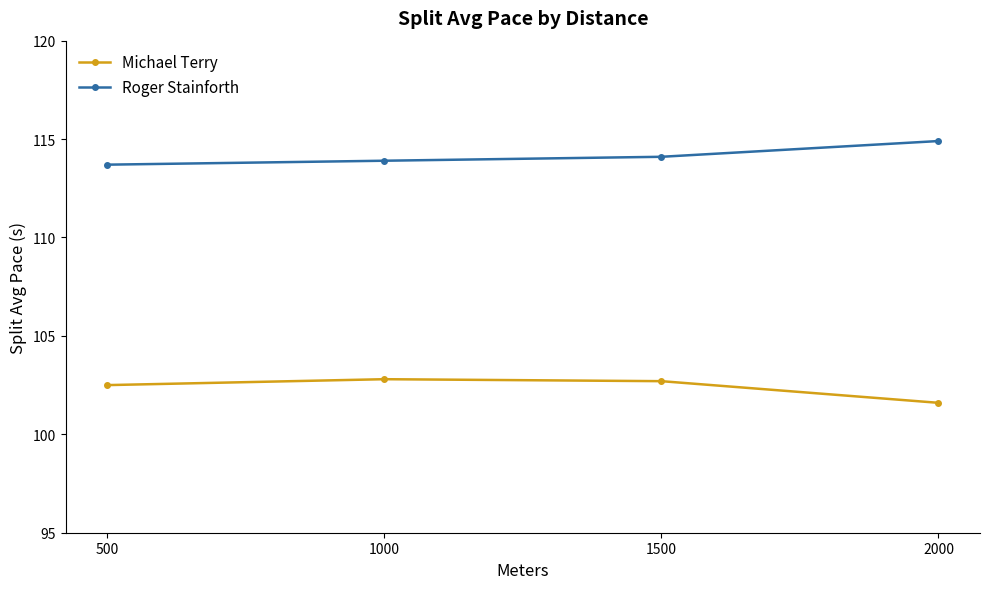

The value of Roger Stainforth at 2000 is 114.9. True or false?

True